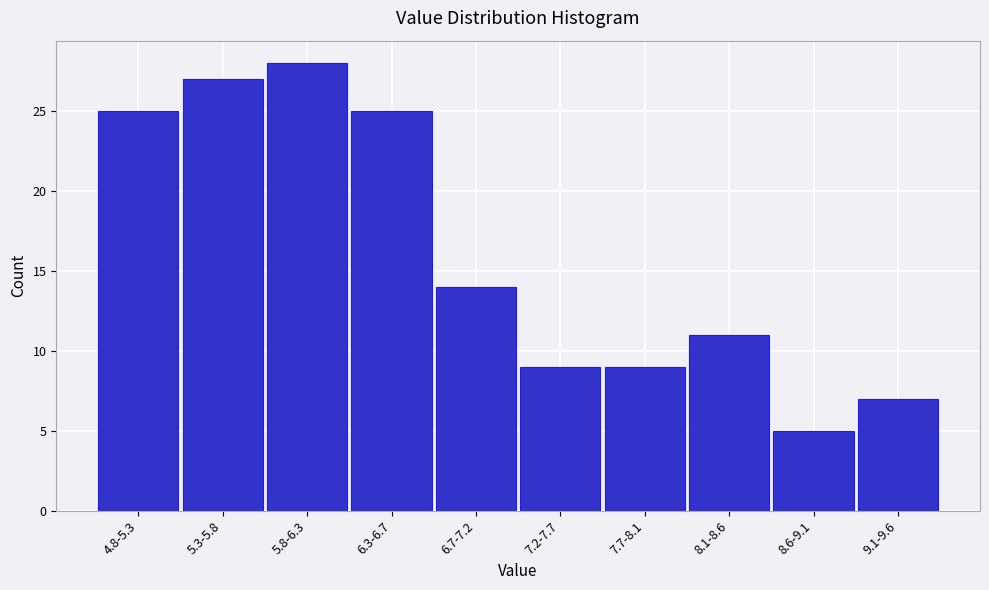

Reading left to right, list all the values displayed in this chart.

25	27	28	25	14	9	9	11	5	7